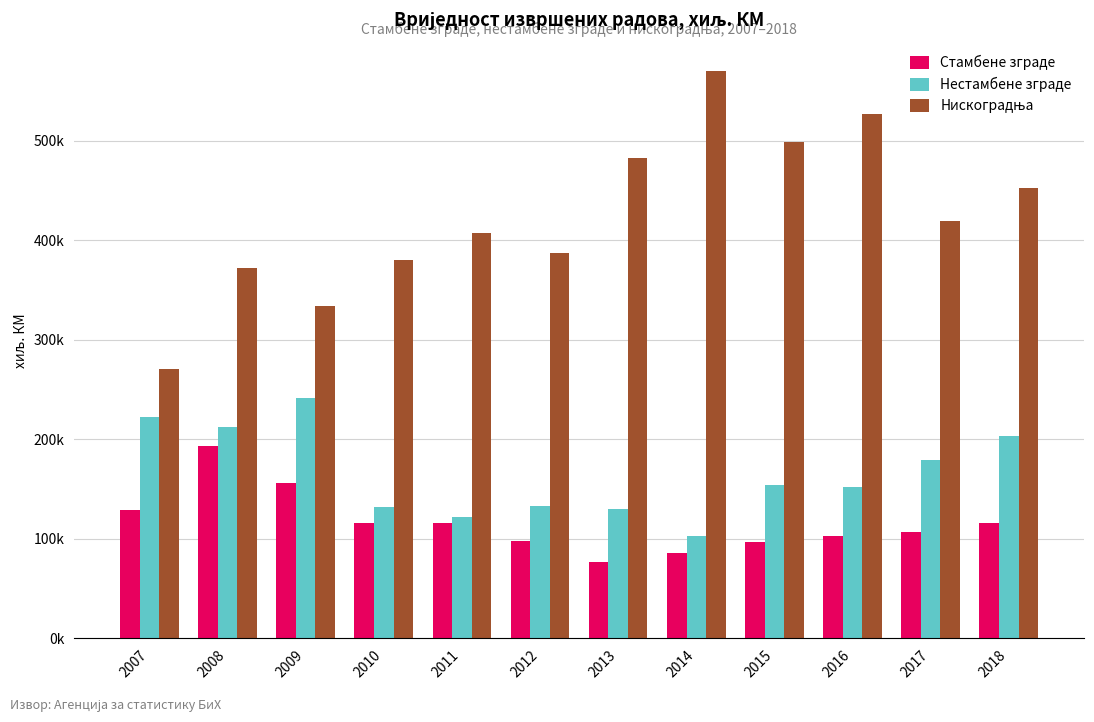

Which category has the highest value in the Нискоградња series?

2014